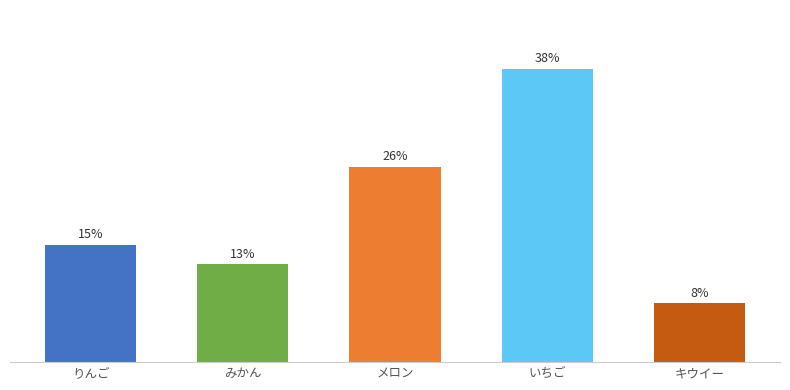

Between メロン and みかん, which is larger?

メロン